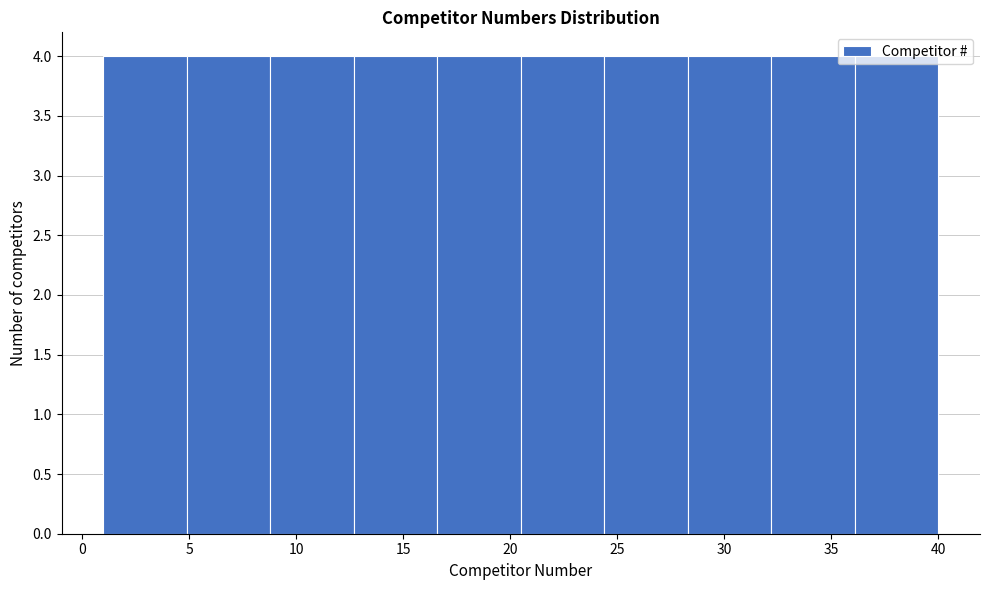

Reading left to right, list every bar in this chart as the range it spans on the x-axis followed by its height. Neither the bar edges nor the heights are printed on the chart, so give them approximately, as read against the axes.

1.0 to 4.9: 4
4.9 to 8.8: 4
8.8 to 12.7: 4
12.7 to 16.6: 4
16.6 to 20.5: 4
20.5 to 24.4: 4
24.4 to 28.3: 4
28.3 to 32.2: 4
32.2 to 36.1: 4
36.1 to 40.0: 4